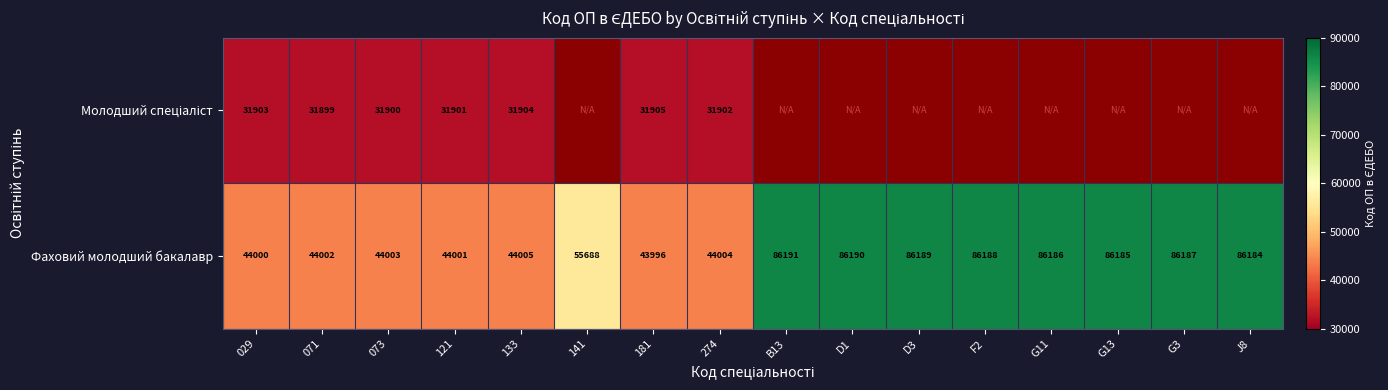

Between D1 and J8, which is larger?

J8